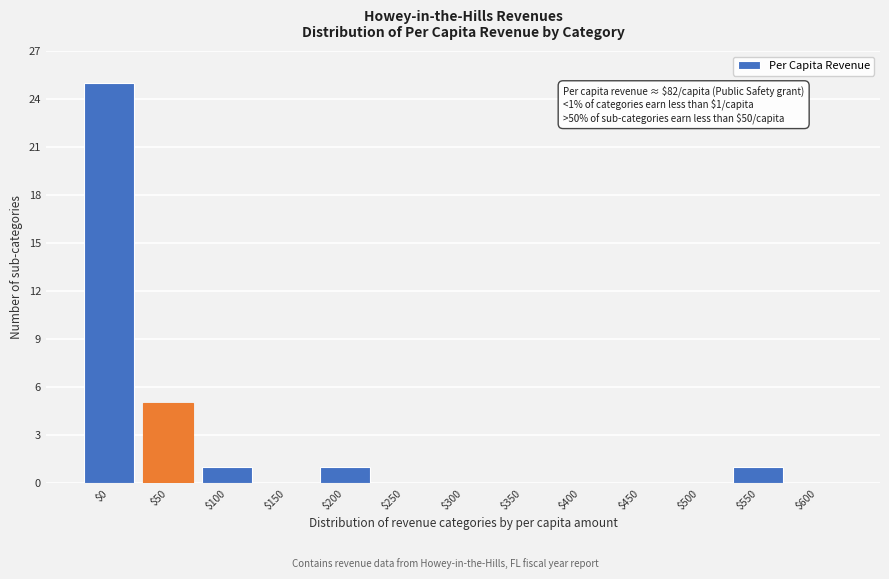

Which label corresponds to the largest value in the chart?

$0